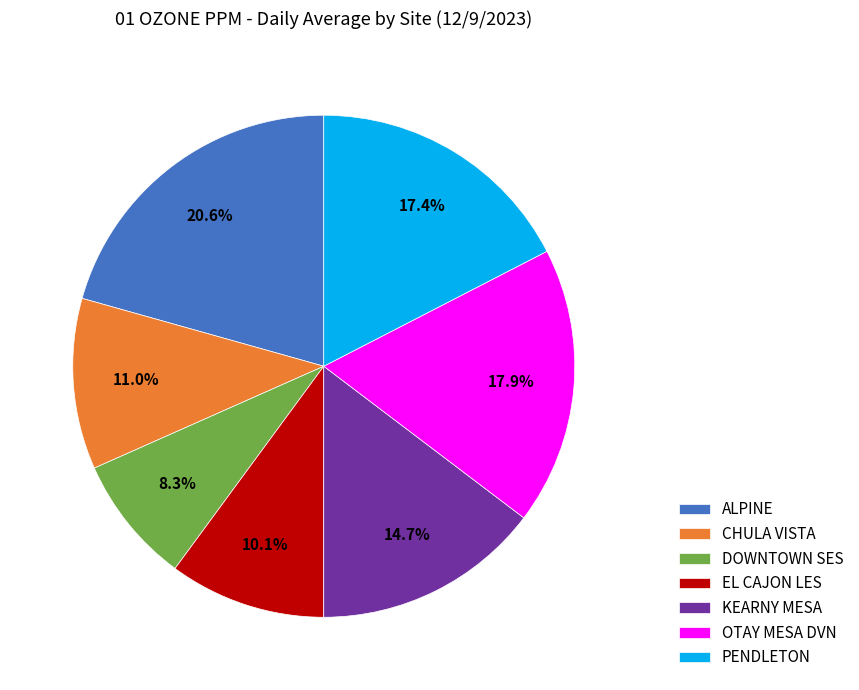

Does any single category account for the majority?

No